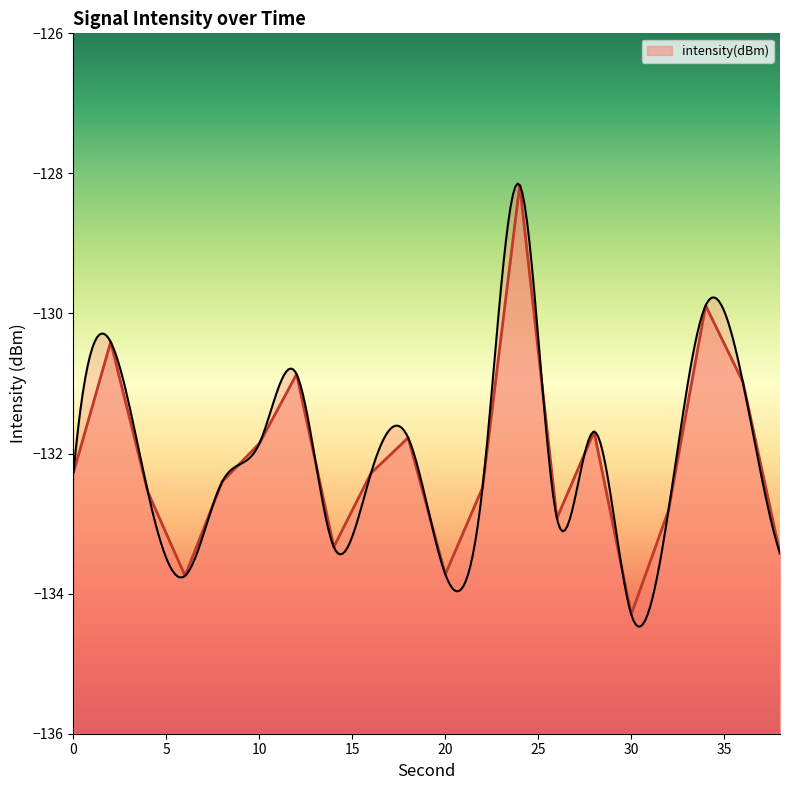

What is the sum of the values at 22 and 32?

-265.3